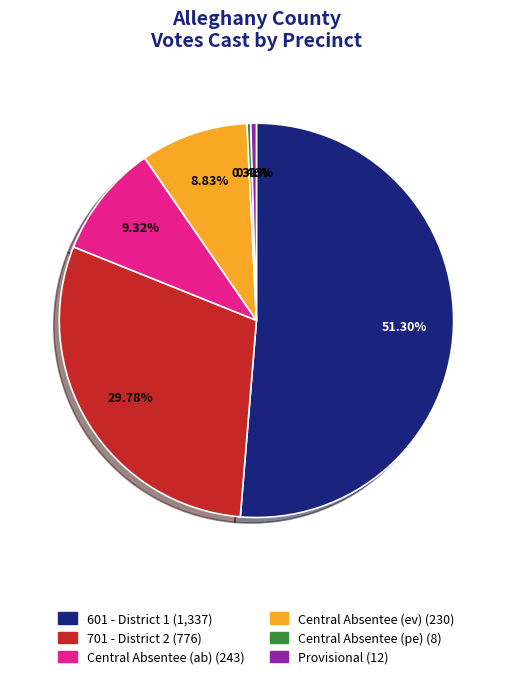

Which has a higher value, Central Absentee (ab) or Central Absentee (pe)?

Central Absentee (ab)